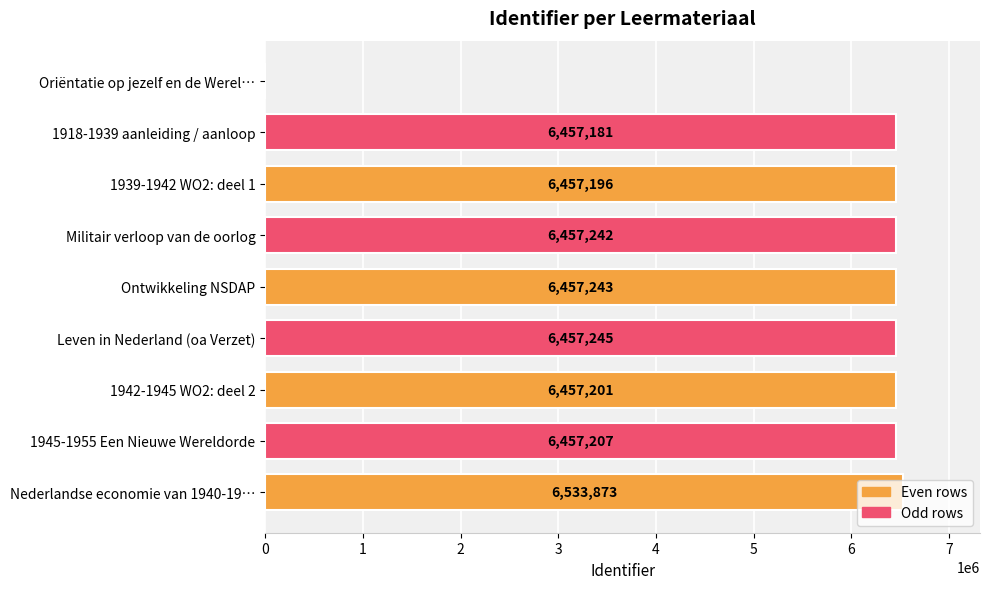

Approximately how many times larger is the value at Ontwikkeling NSDAP compared to 1939-1942 WO2: deel 1?

1.0